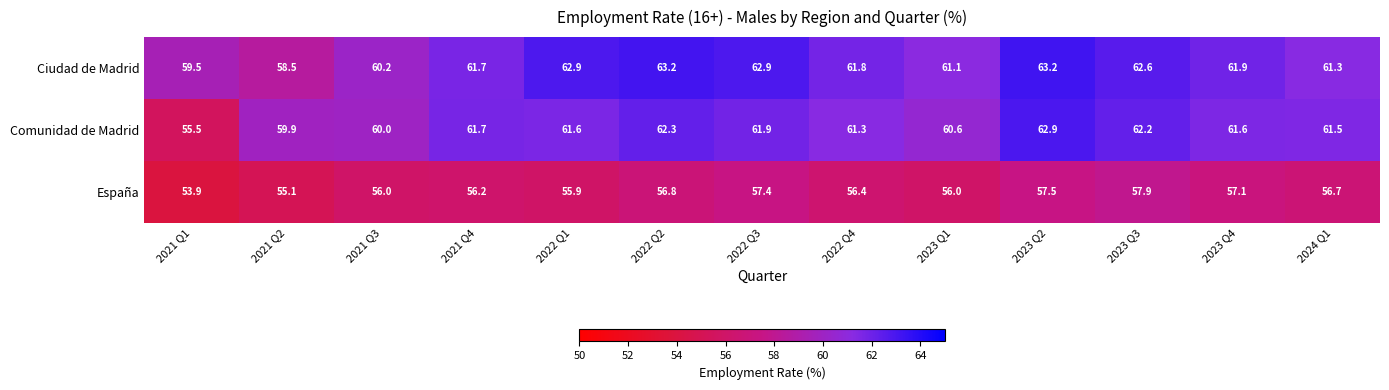

The España series shows 82.8 at 2021 Q3. True or false?

False